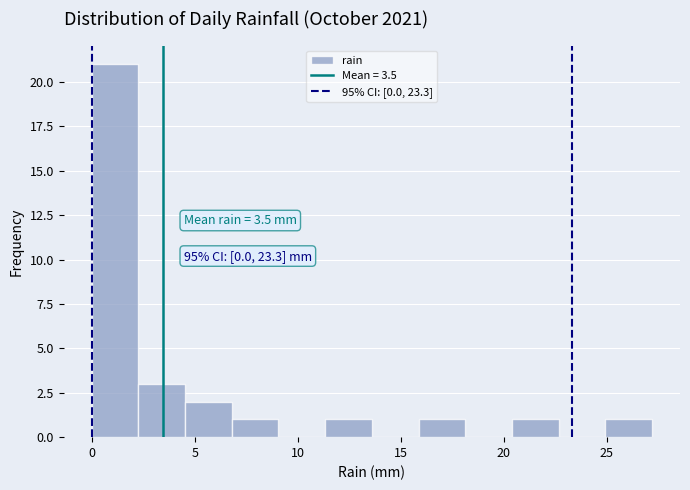

Over which range of the x-axis is the bar tallest?

0.0 to 2.5